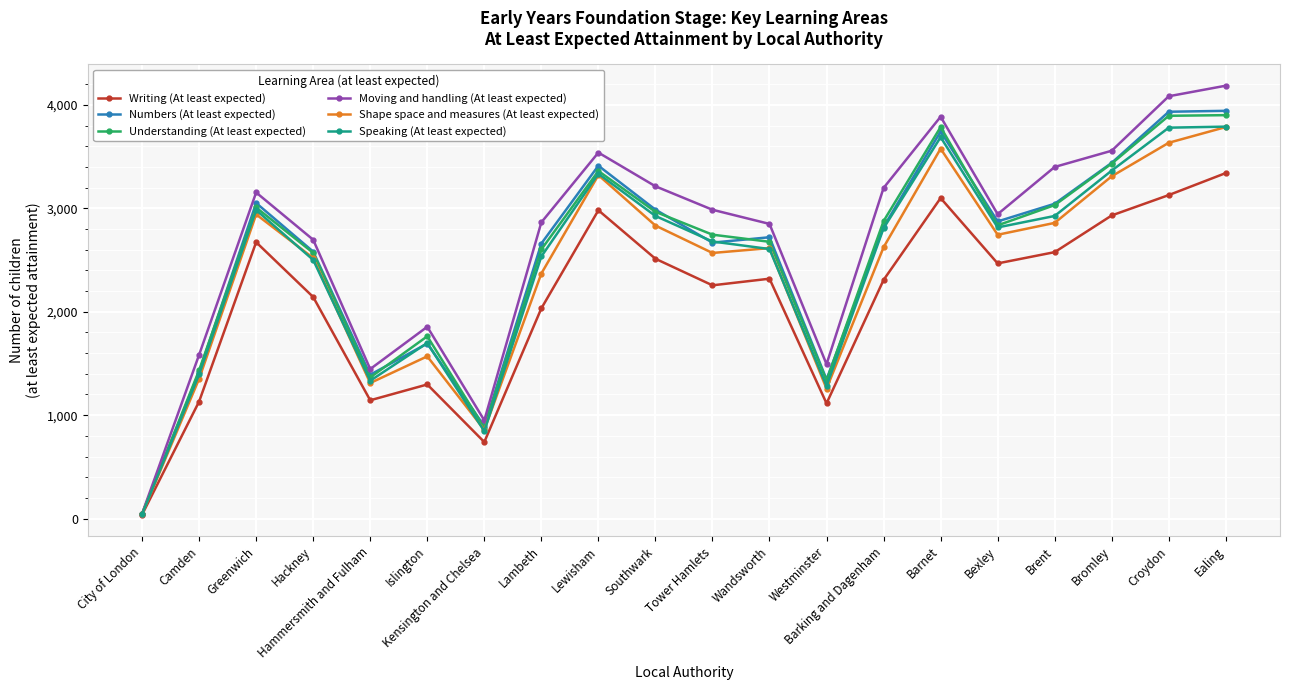

At how many categories does at least one series exceed 677?

19